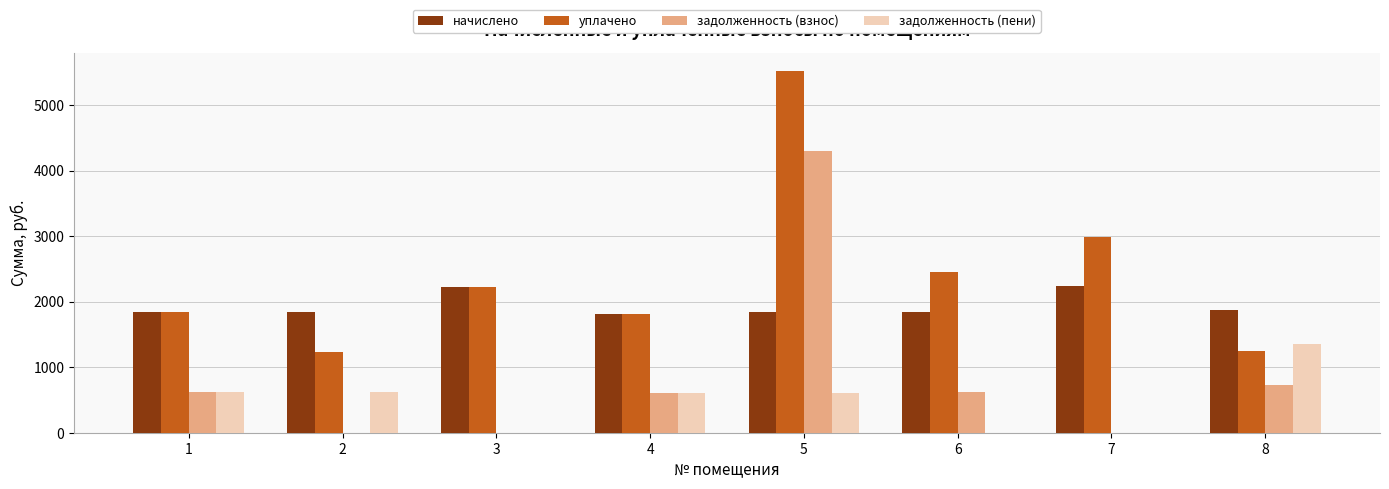

What is the greatest value displayed?

5521.0